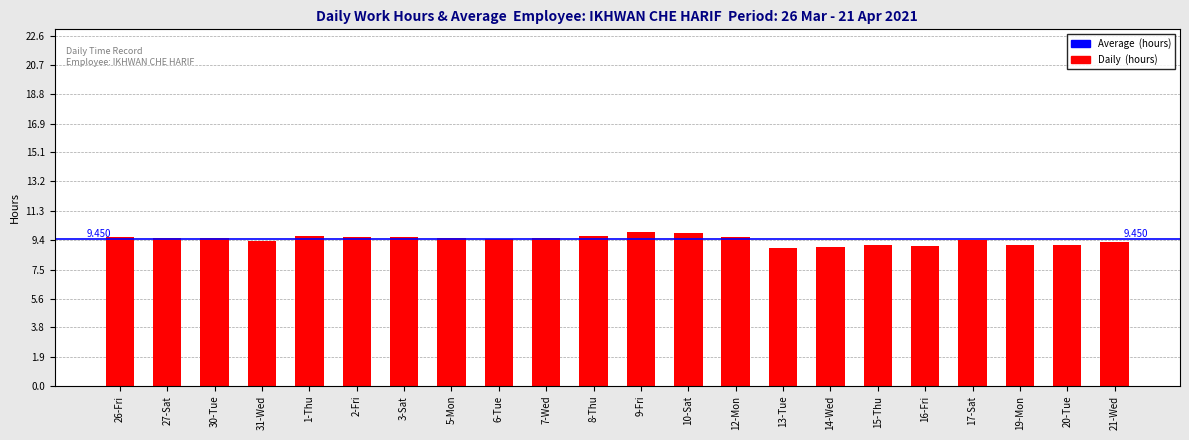

What is the greatest value displayed?

9.9